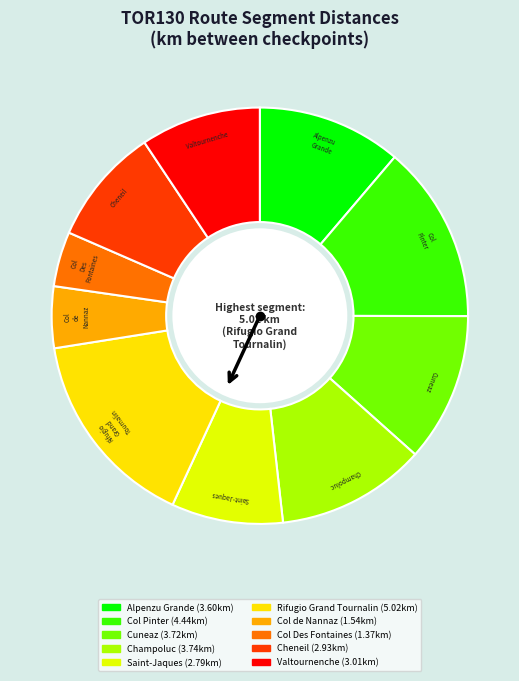

The Valtournenche slice represents 9% of the pie. True or false?

True